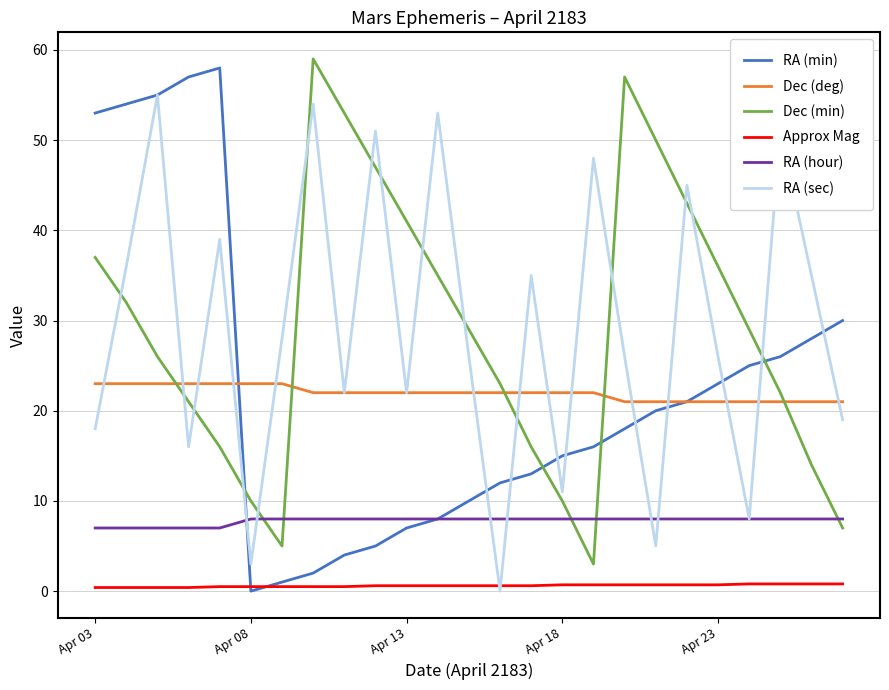

True or false: Dec (deg) and RA (hour) cross at least once.

False